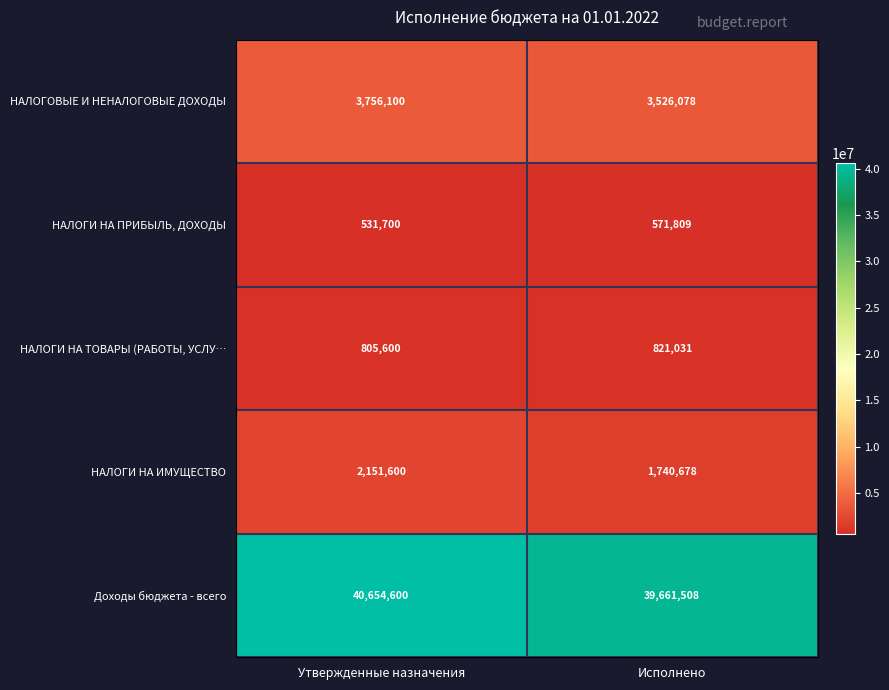

What is the spread (max minus min) of values at Исполнено?

39089699